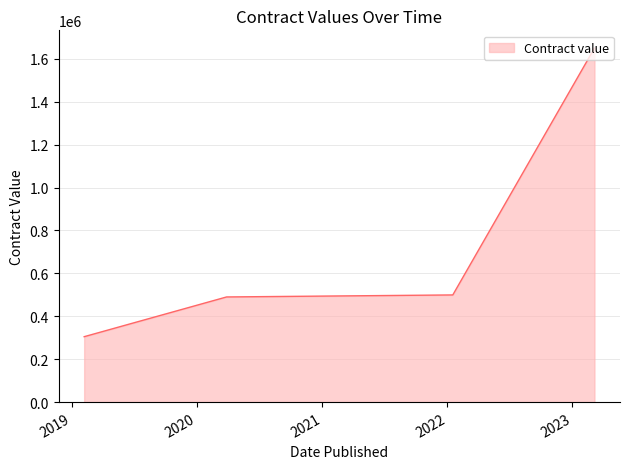

Which label corresponds to the largest value in the chart?

2023-03-07